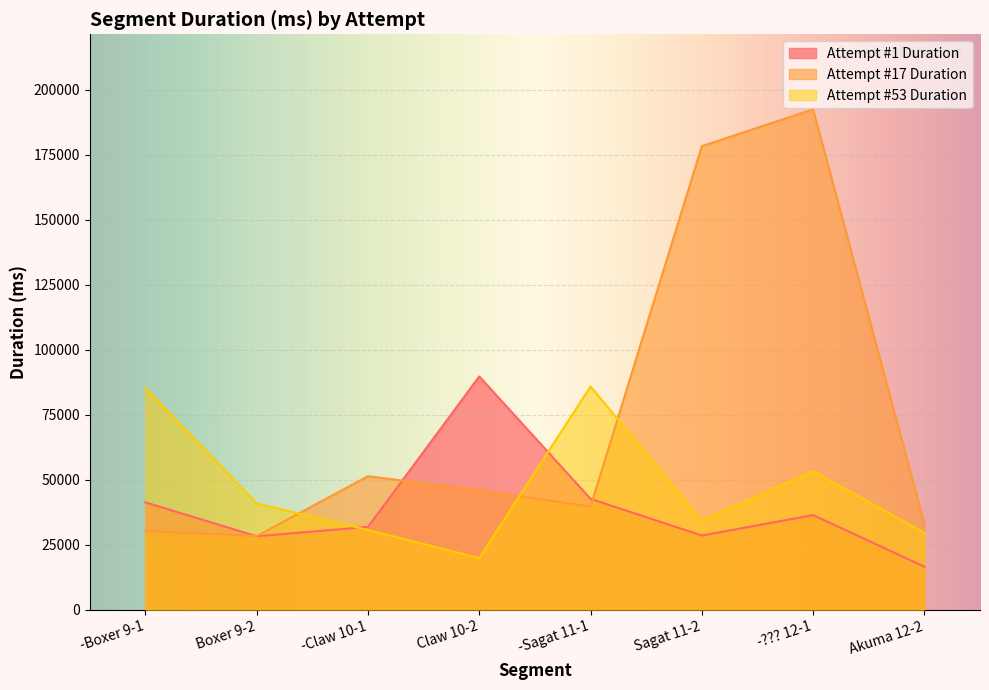

At which label is Attempt #17 Duration closest to 110446?

-Claw 10-1